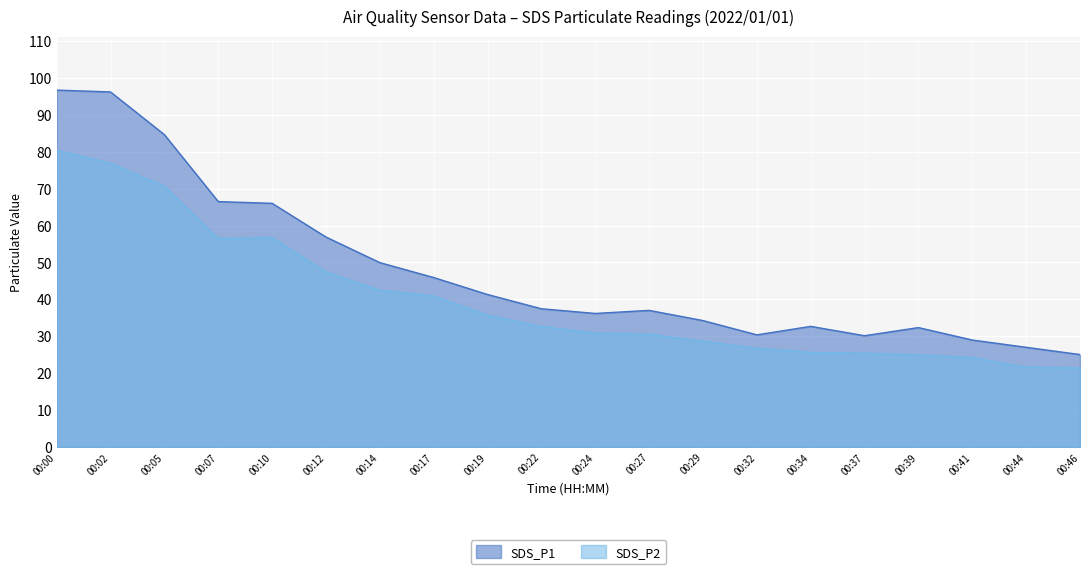

What is the sum of all SDS_P2 values?

800.6